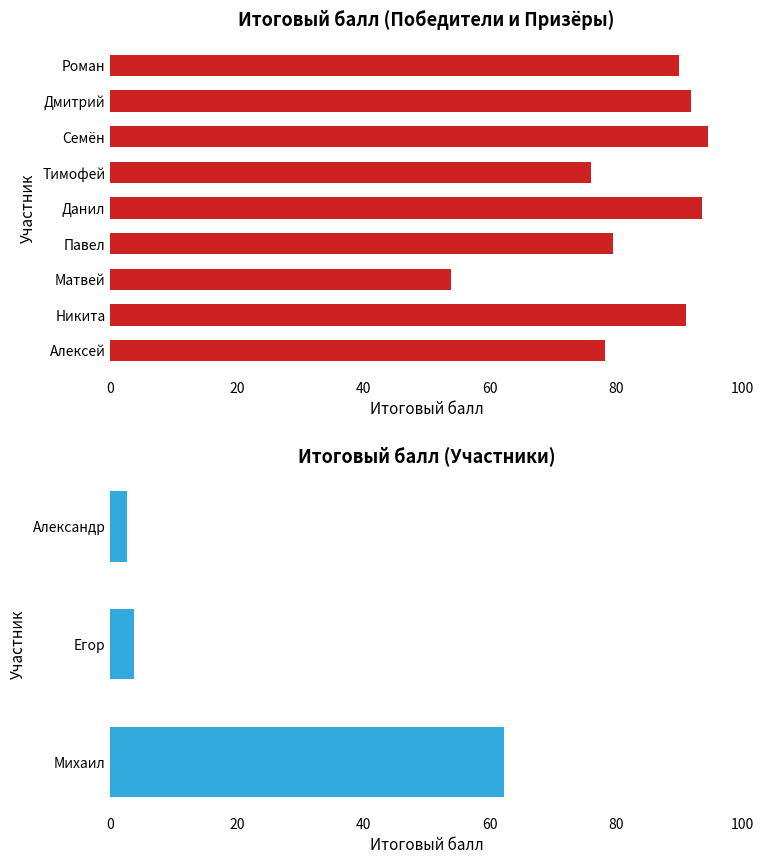

At which label is the value closest to 48?

Матвей